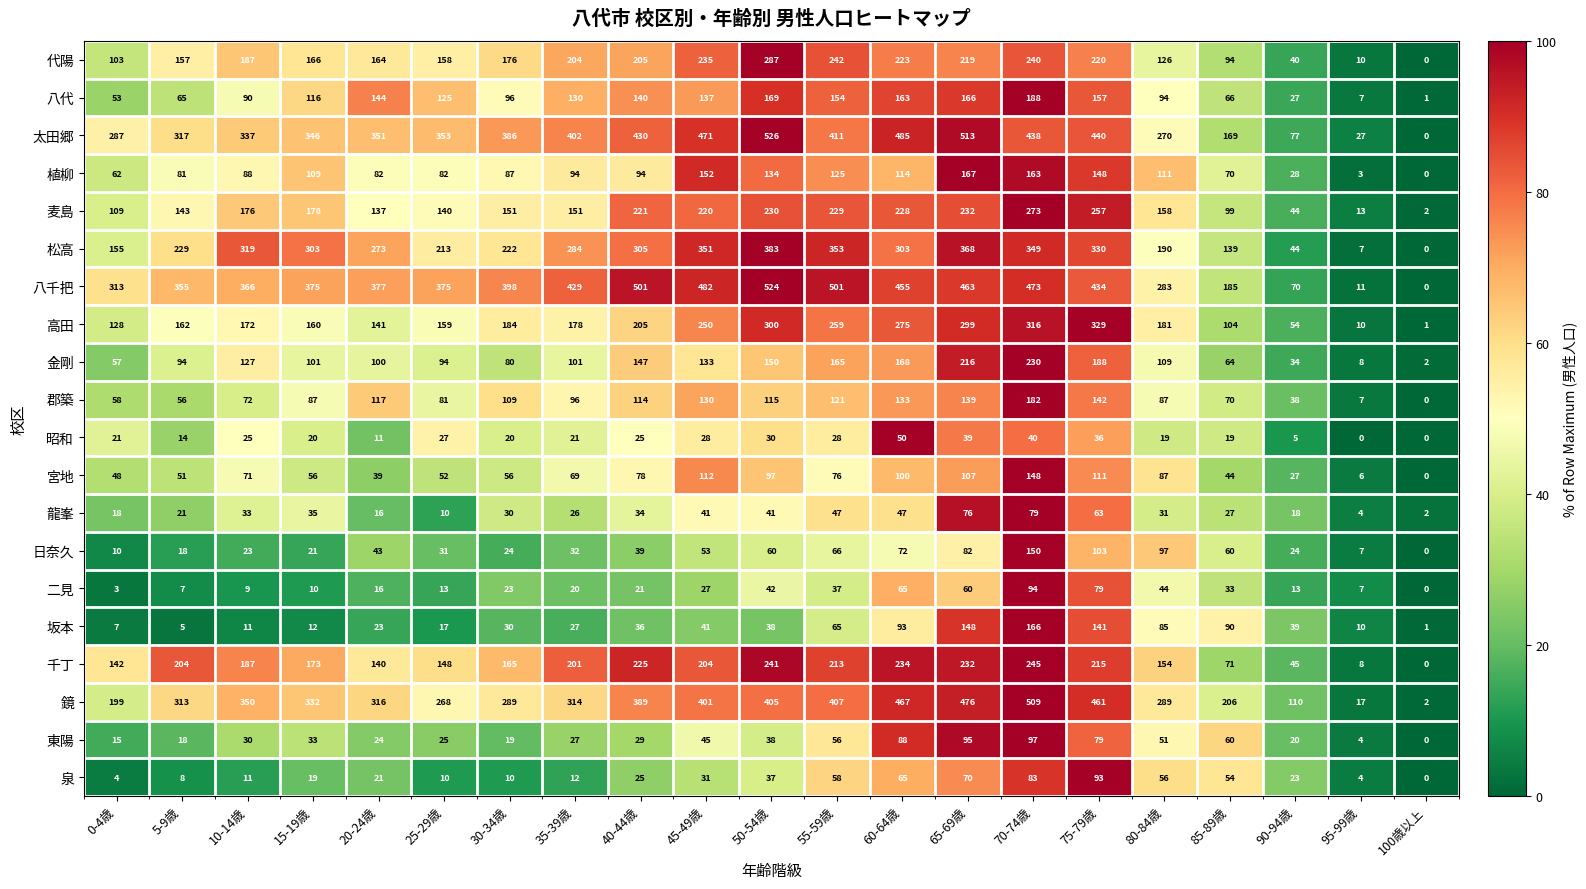

At which category is the sum across all series the highest?

70-74歳